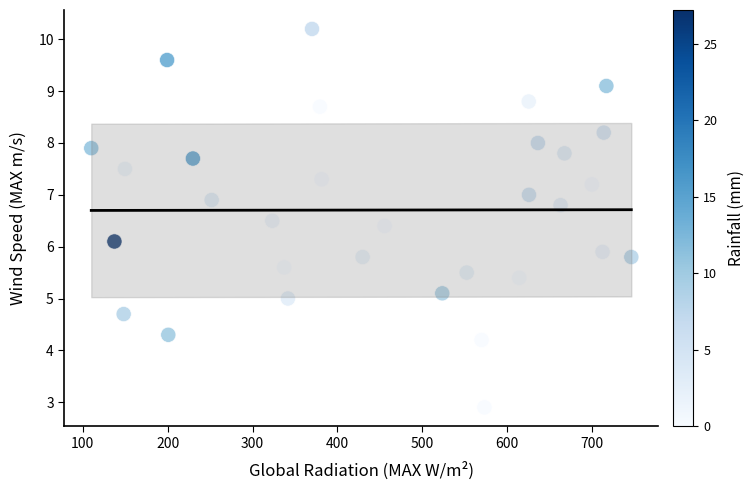

What is the range of X values (max minus min)?

636.5